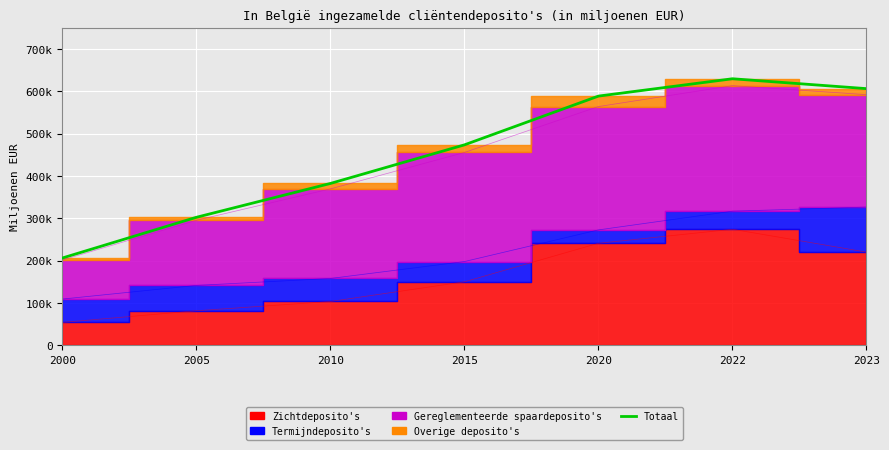

Read the value at 2020.

588400.6